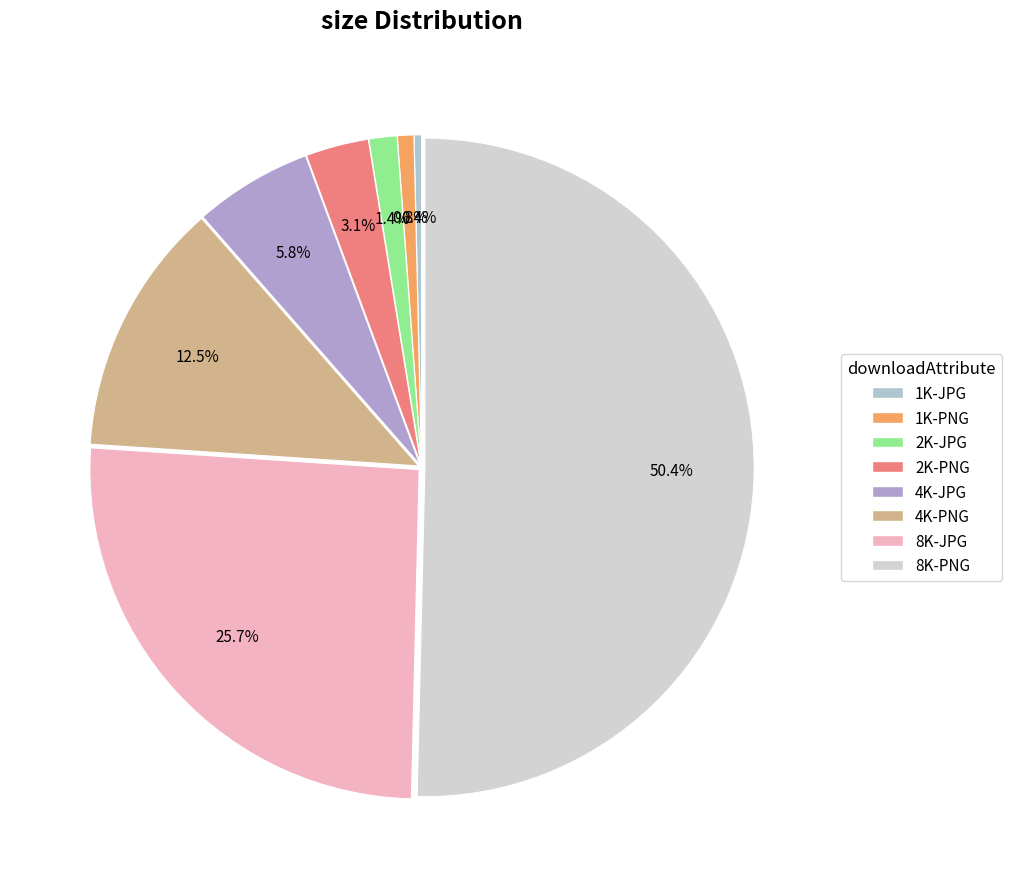

True or false: 4K-PNG accounts for 6% of the total.

False